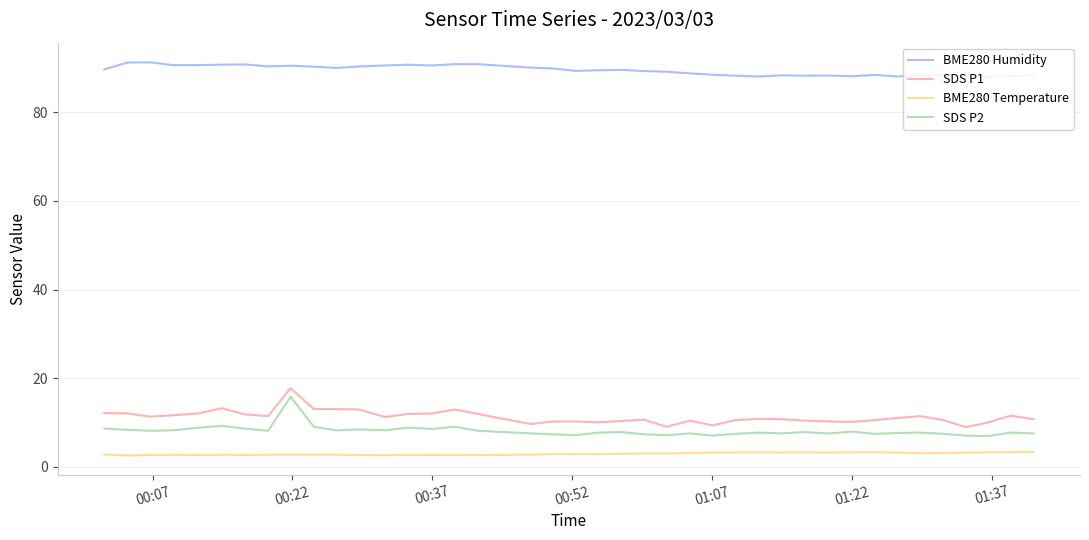

Which series has the largest total across all categories?

BME280 Humidity